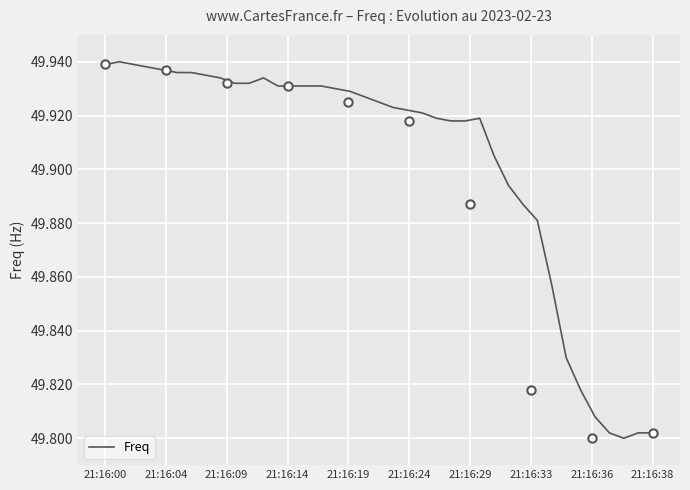

Reading right to left, extract all data points from this chart.

49.8	49.8	49.8	49.8	49.8	49.8	49.8	49.9	49.9	49.9	49.9	49.9	49.9	49.9	49.9	49.9	49.9	49.9	49.9	49.9	49.9	49.9	49.9	49.9	49.9	49.9	49.9	49.9	49.9	49.9	49.9	49.9	49.9	49.9	49.9	49.9	49.9	49.9	49.9